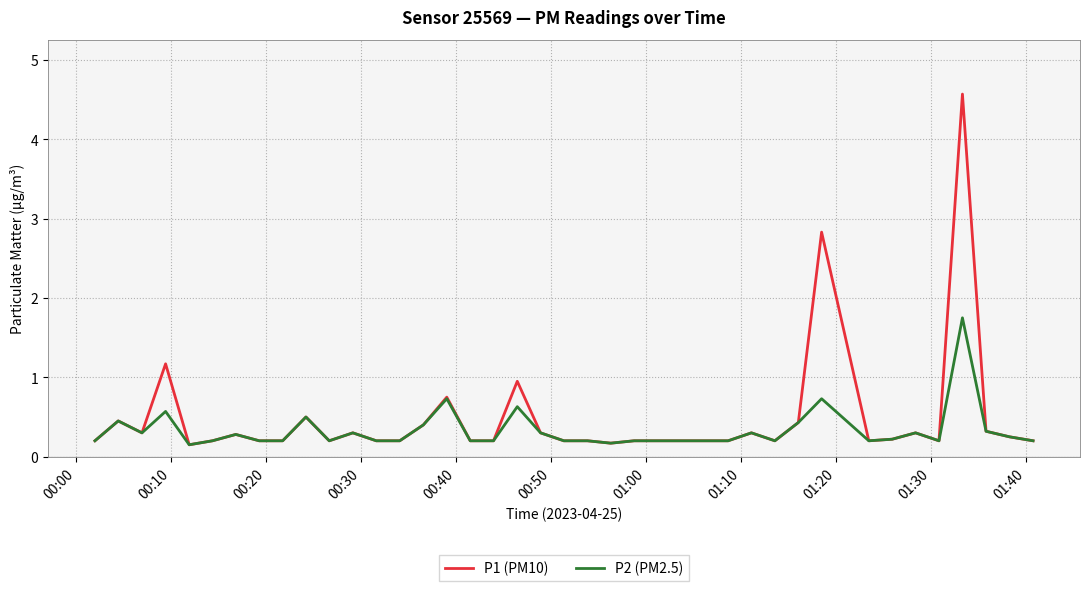

What is the maximum value shown in the chart?

4.6